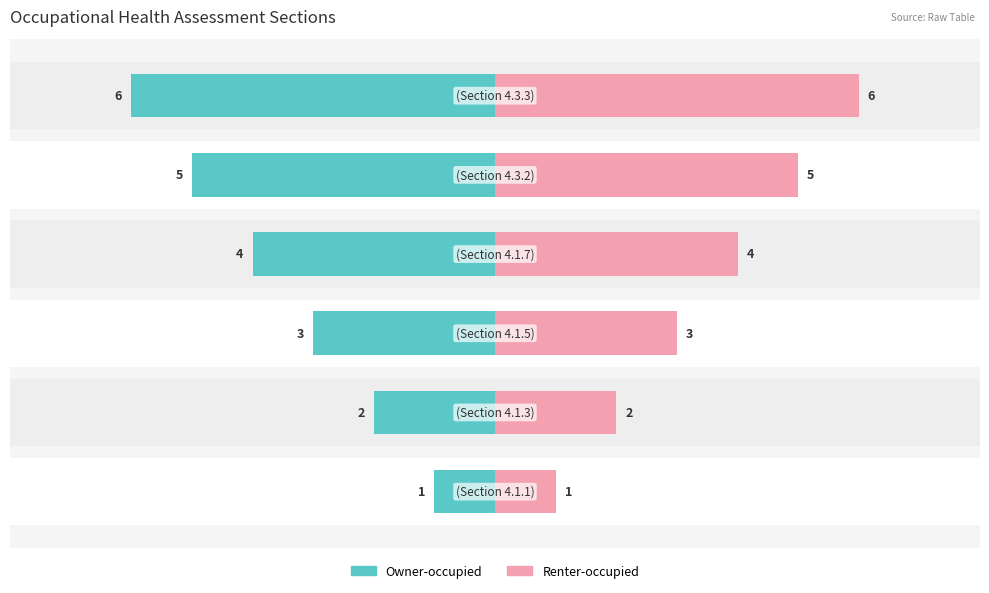

True or false: Owner-occupied has a value of -3 at 1.

False